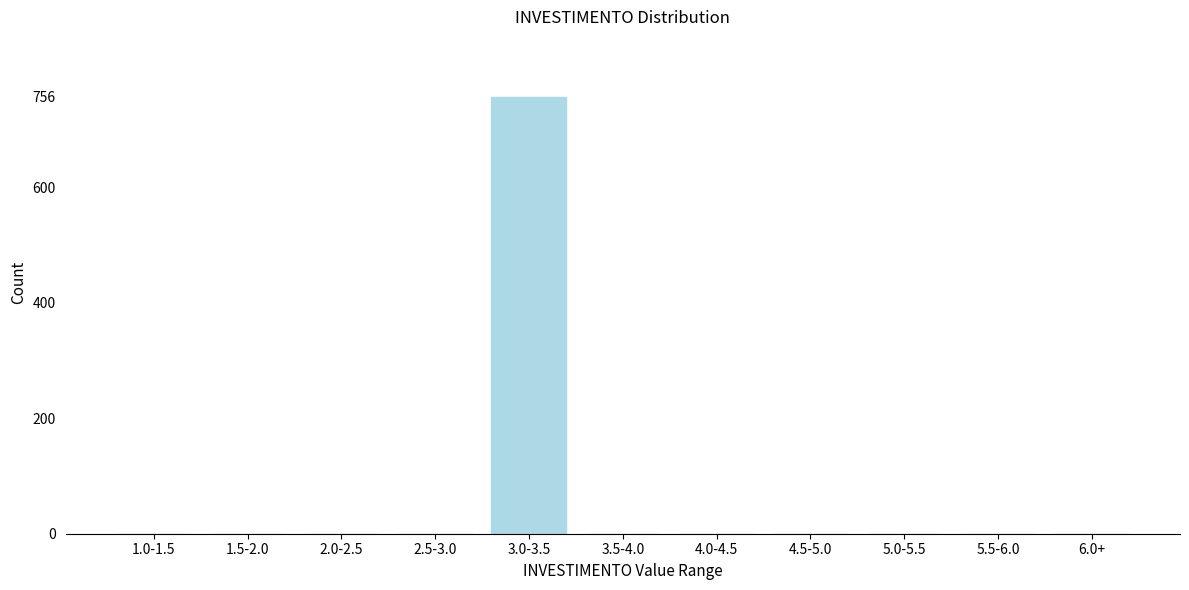

Reading left to right, transcribe all the data shown in this chart.

1.0-1.5=0	1.5-2.0=0	2.0-2.5=0	2.5-3.0=0	3.0-3.5=756	3.5-4.0=0	4.0-4.5=0	4.5-5.0=0	5.0-5.5=0	5.5-6.0=0	6.0+=0